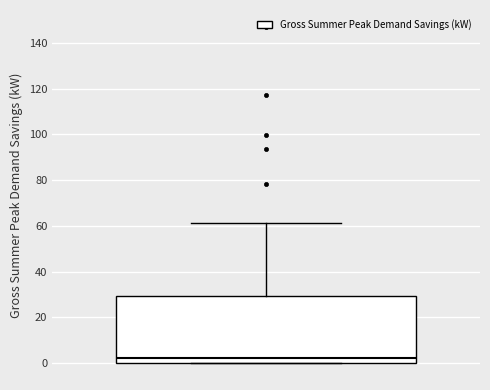

Transcribe this box plot: give where the median line is, the range the box spans, and where the two whiskers end, as read against the y-axis. The values are not printed on the chart, so give them approximately, as read against the axis.

median 2, box 0 to 30, whiskers 0 to 62